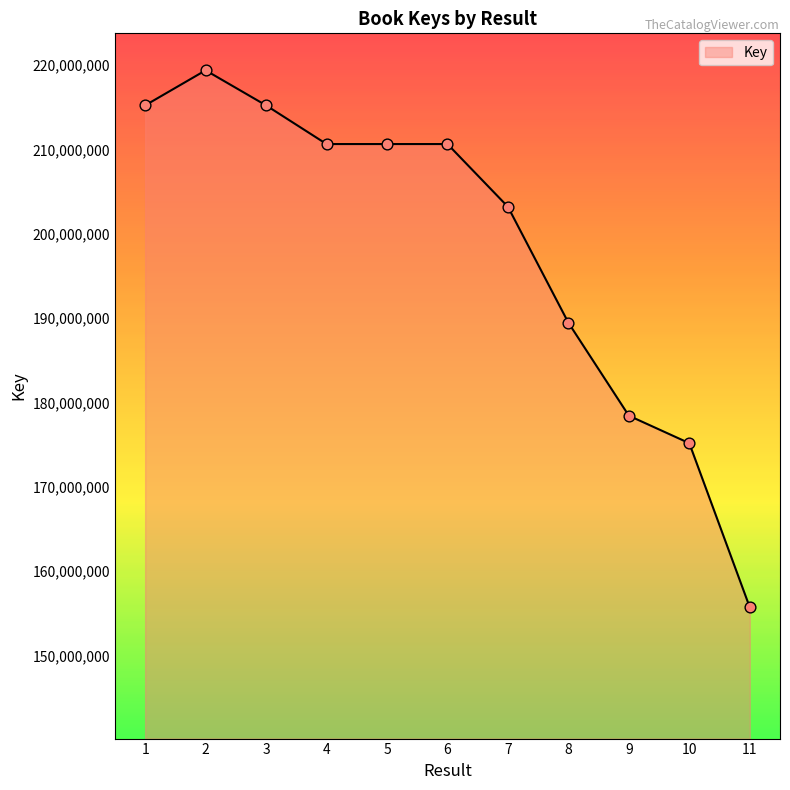

Approximately how many times larger is the value at 7 compared to 4?

1.0